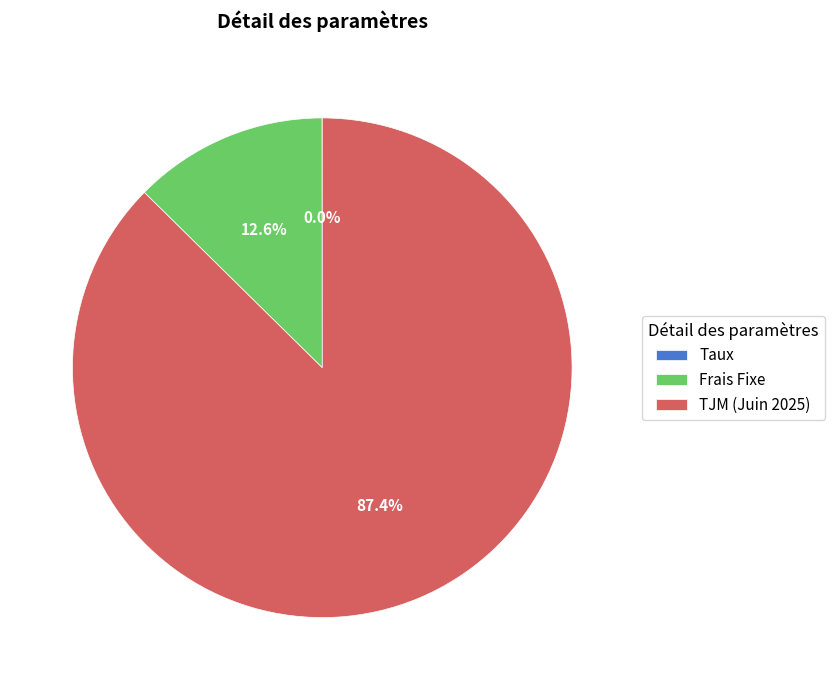

Between TJM (Juin 2025) and Frais Fixe, which is larger?

TJM (Juin 2025)